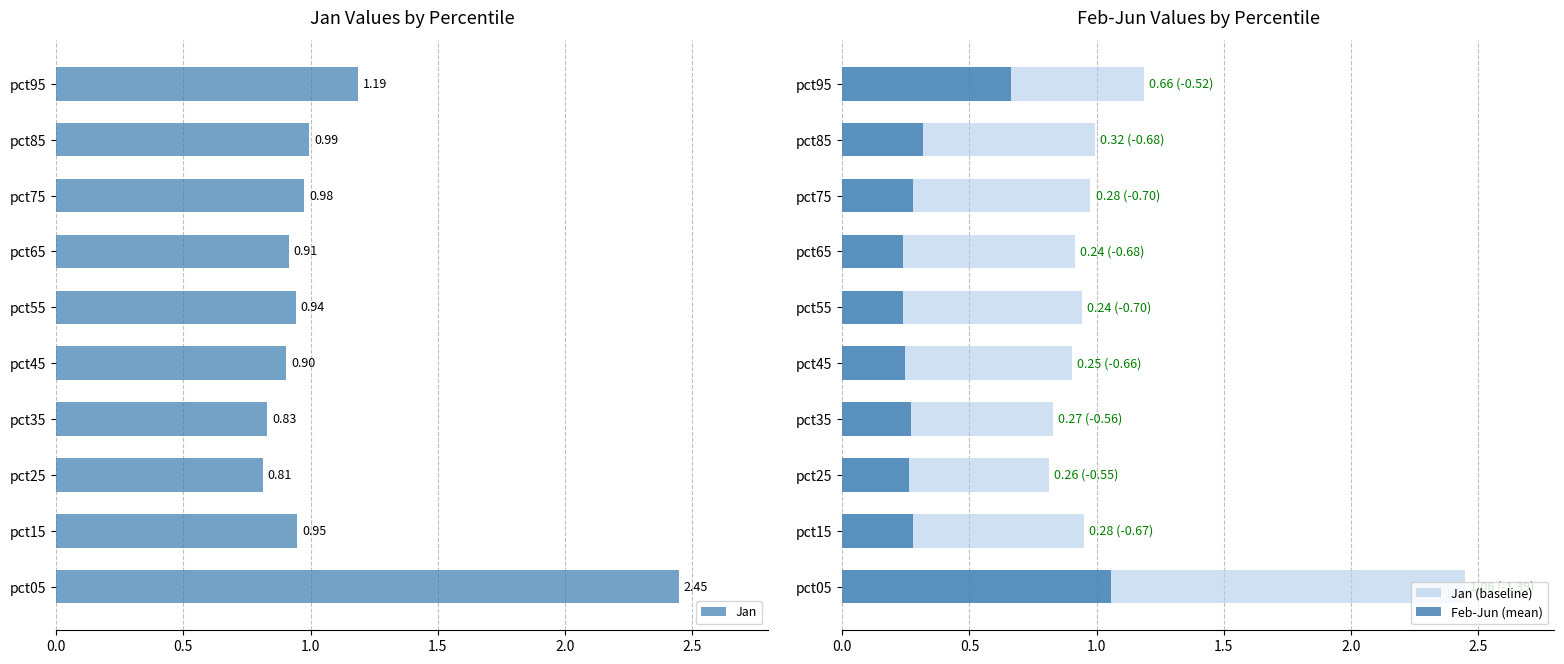

What is the average value of the Jan series?

1.1